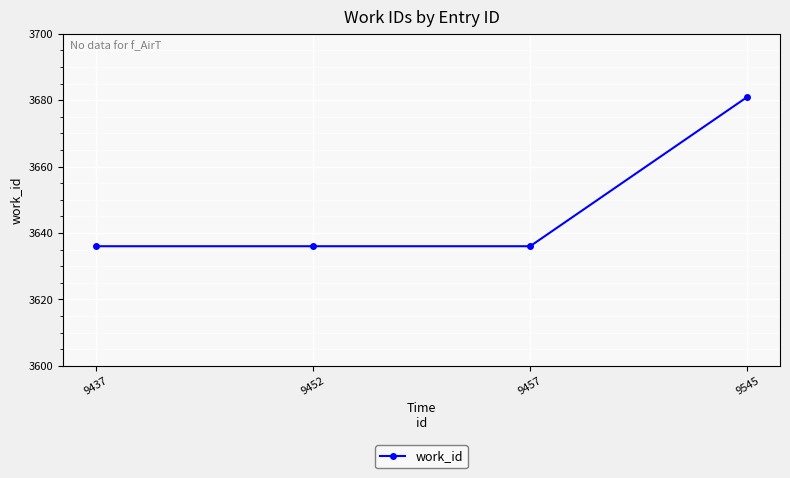

What is the value of the 4th point from the left?

3681